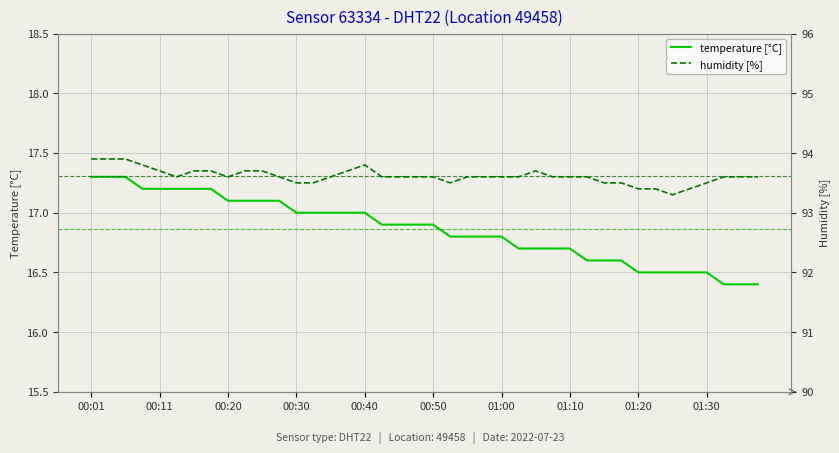

Which category has the highest value in the temperature [°C] series?

00:01